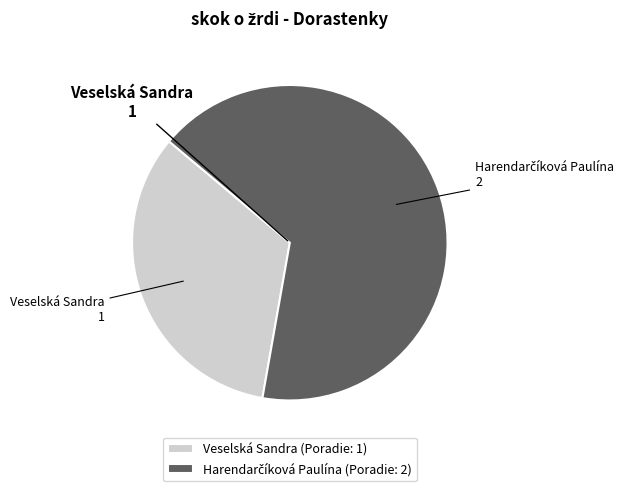

How many segments does this pie chart have?

2